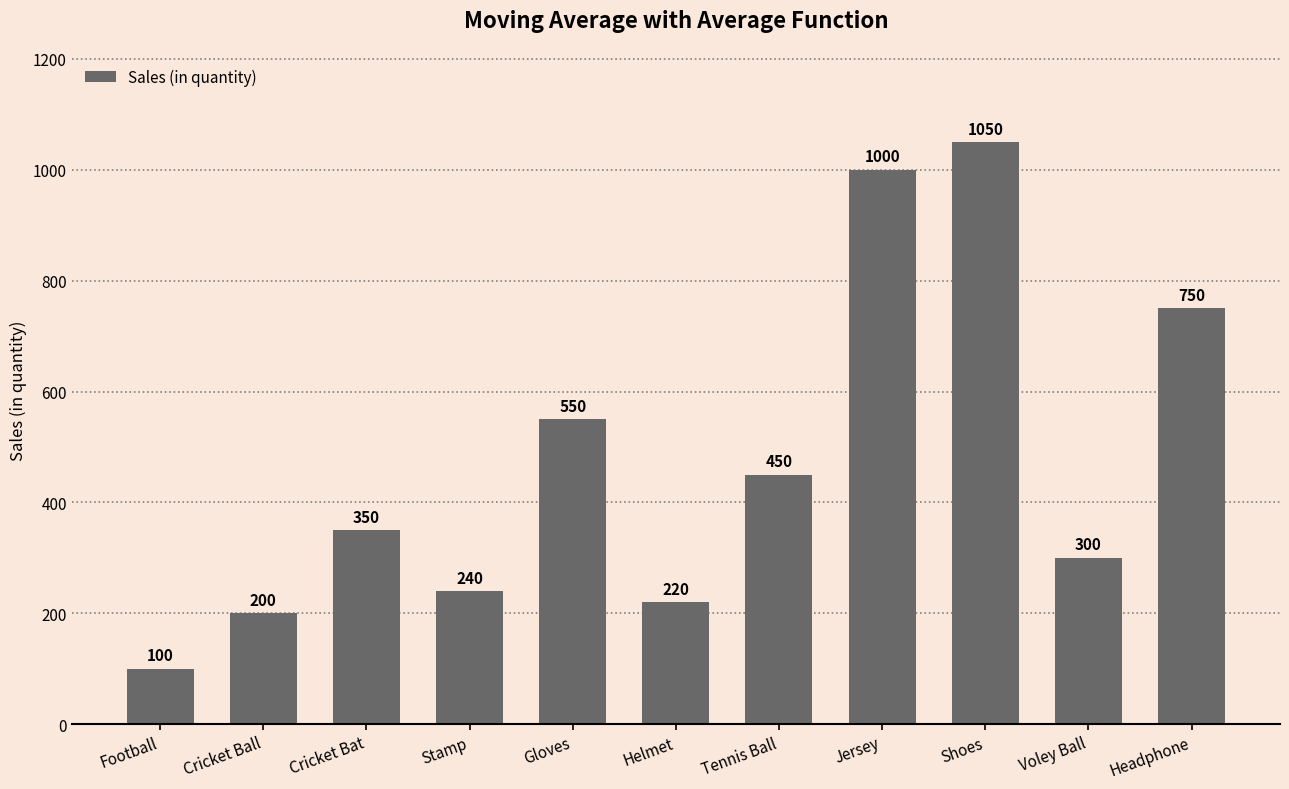

What is the value of the 11th bar from the left?

750